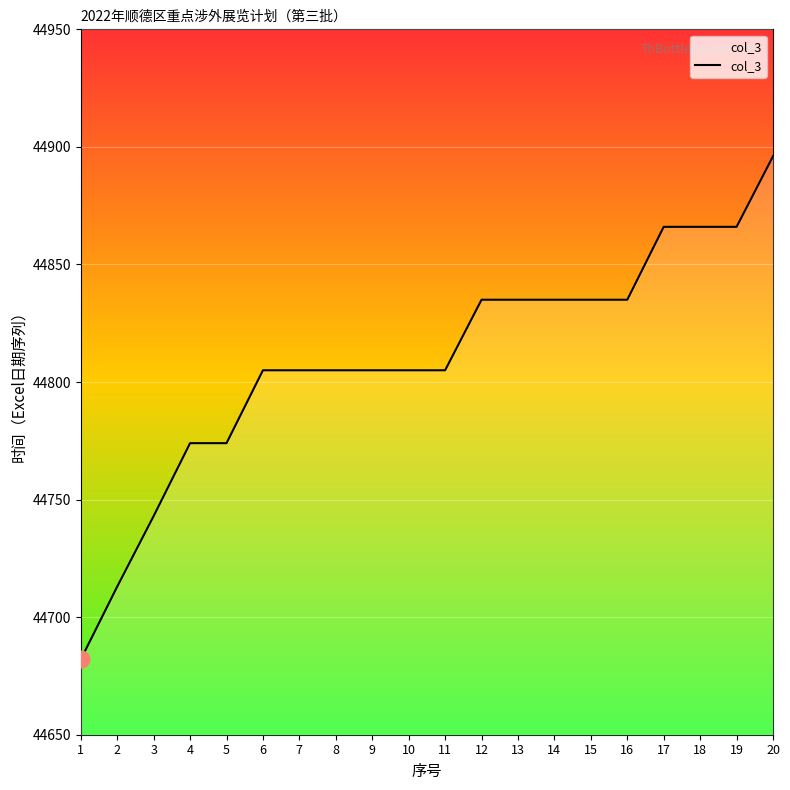

What is the sum of all values?

896185